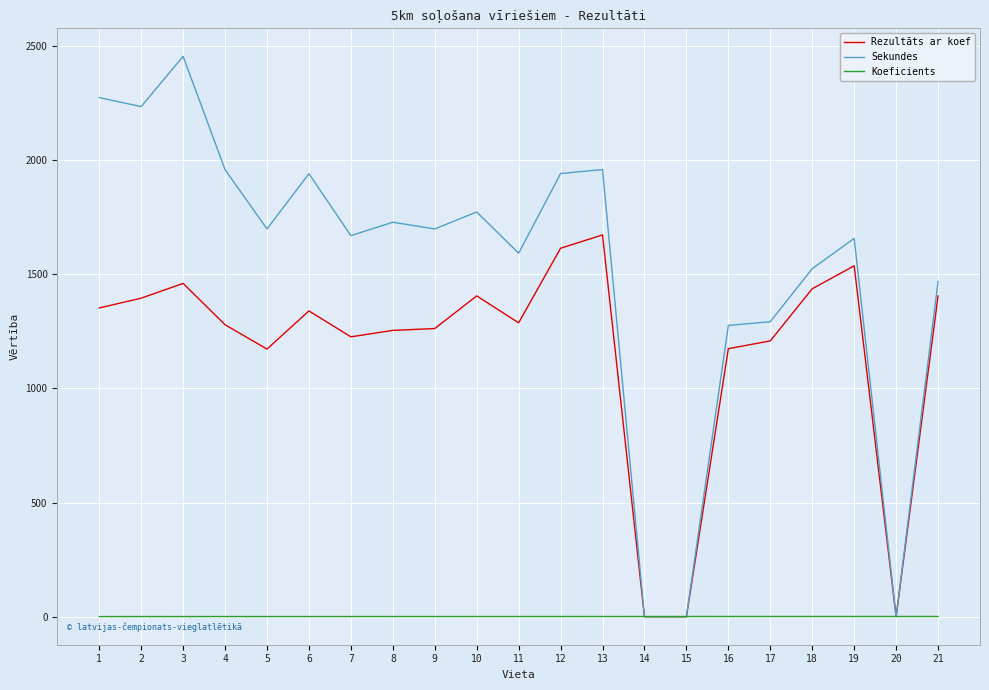

List the series in order of their peak value, highest first.

Sekundes, Rezultāts ar koef, Koeficients